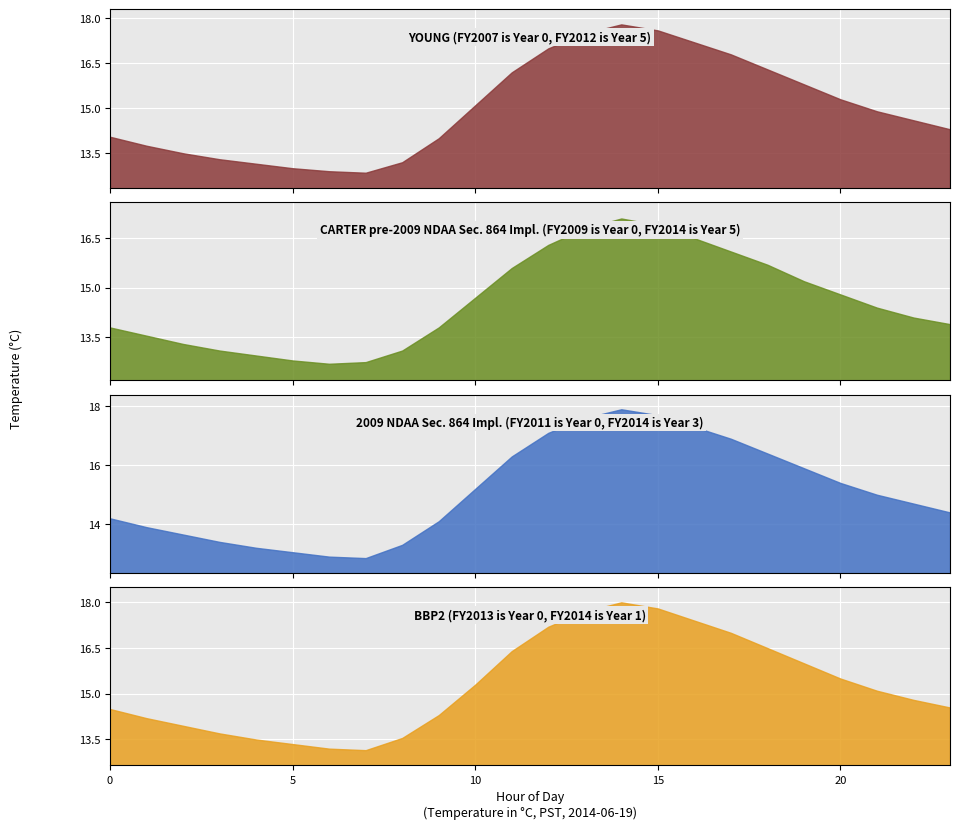

Rank the categories by CARTER pre-2009 NDAA Sec. 864 Impl. (FY2009 is Year 0, FY2014 is Year 5) value from lowest to highest.

6, 7, 5, 4, 3, 8, 2, 1, 0, 9, 23, 22, 21, 10, 20, 19, 11, 18, 17, 12, 16, 13, 15, 14